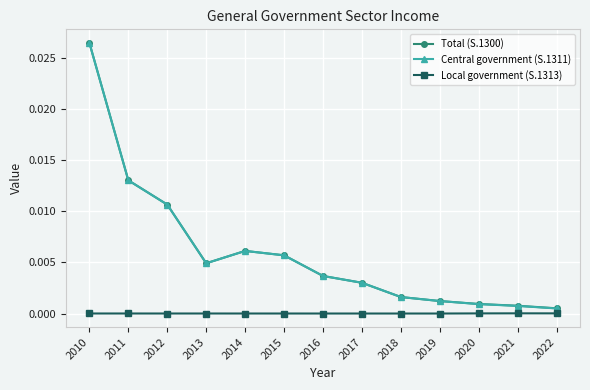

At which category does Central government (S.1311) reach its first local peak?

2014